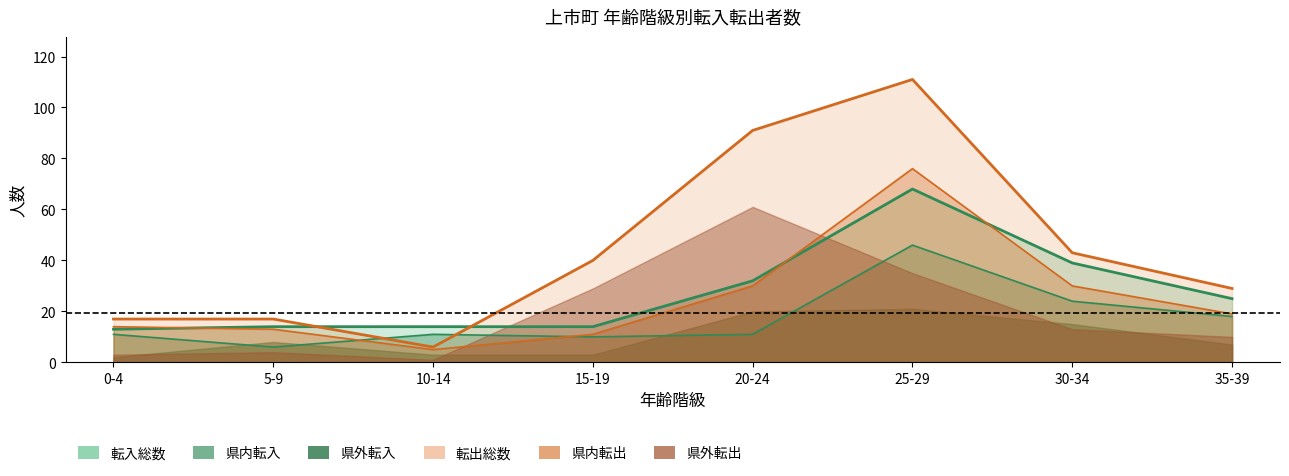

At which label is 転出総数 closest to 58?

30-34